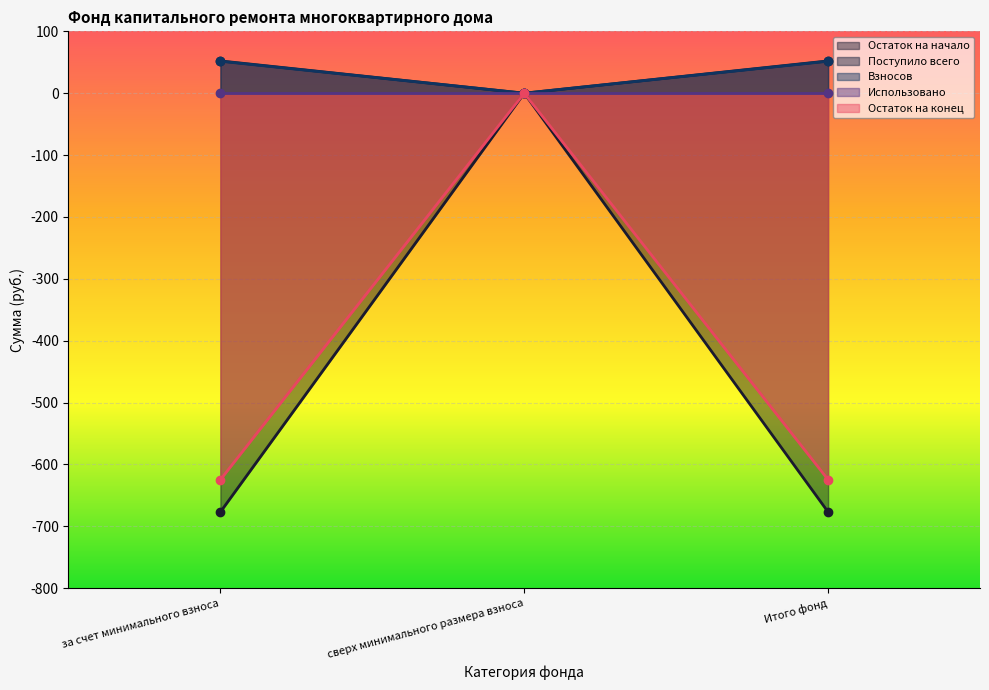

True or false: Поступило всего has a value of 0.0 at сверх минимального размера взноса.

True